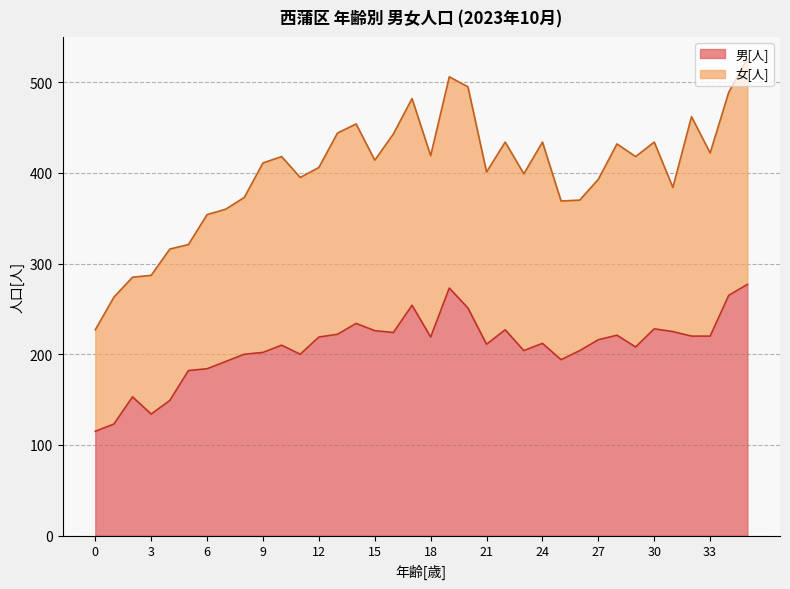

The value at 18 is 55. True or false?

False